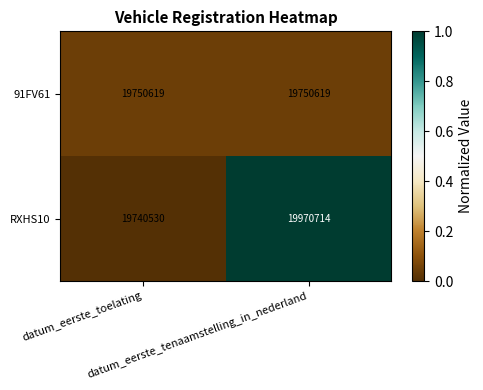

Which series has the largest total across all categories?

RXHS10